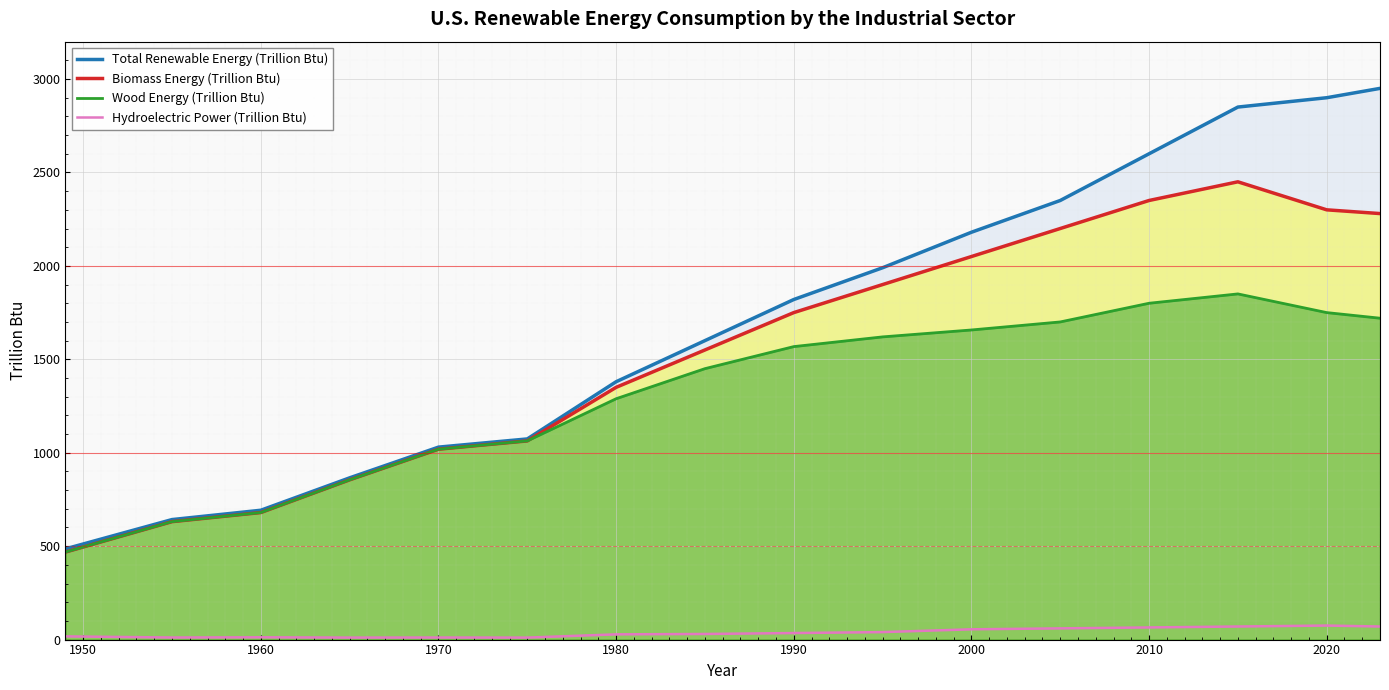

Where is the first local maximum for Hydroelectric Power (Trillion Btu)?

1960